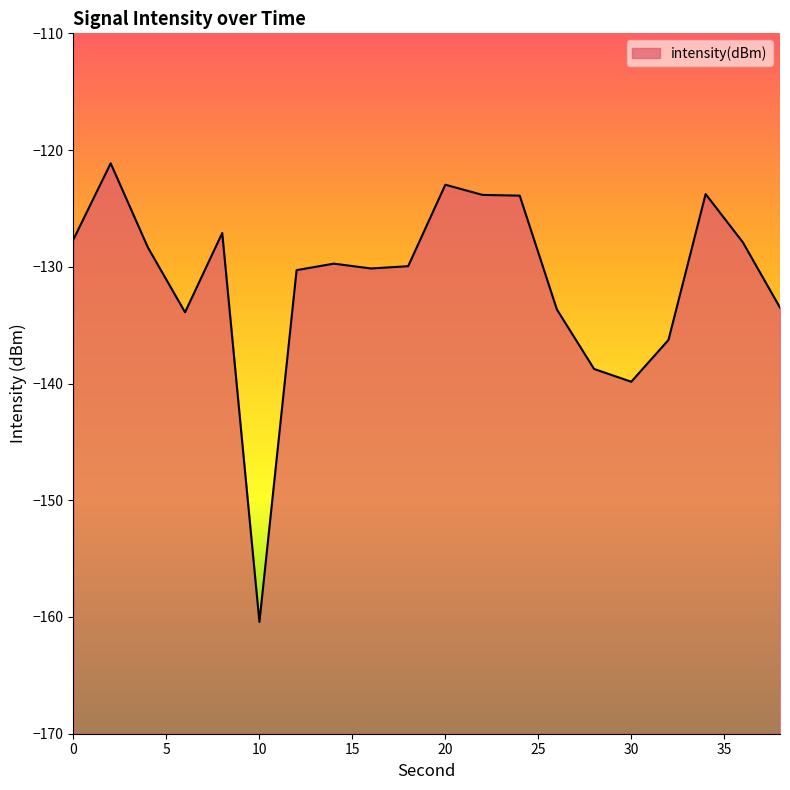

Reading left to right, list all the values displayed in this chart.

0=-127.6	2=-121.1	4=-128.3	6=-133.9	8=-127.1	10=-160.4	12=-130.3	14=-129.7	16=-130.1	18=-129.9	20=-123.0	22=-123.8	24=-123.9	26=-133.7	28=-138.8	30=-139.8	32=-136.3	34=-123.8	36=-127.9	38=-133.5